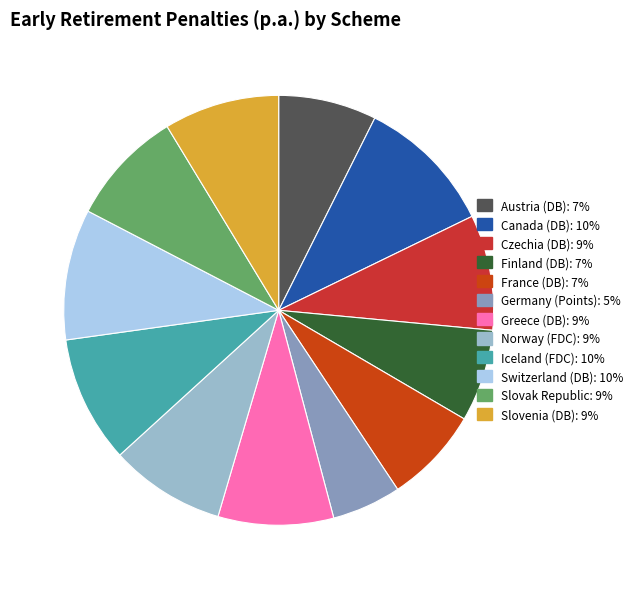

Between Slovak Republic and Switzerland (DB), which is larger?

Switzerland (DB)